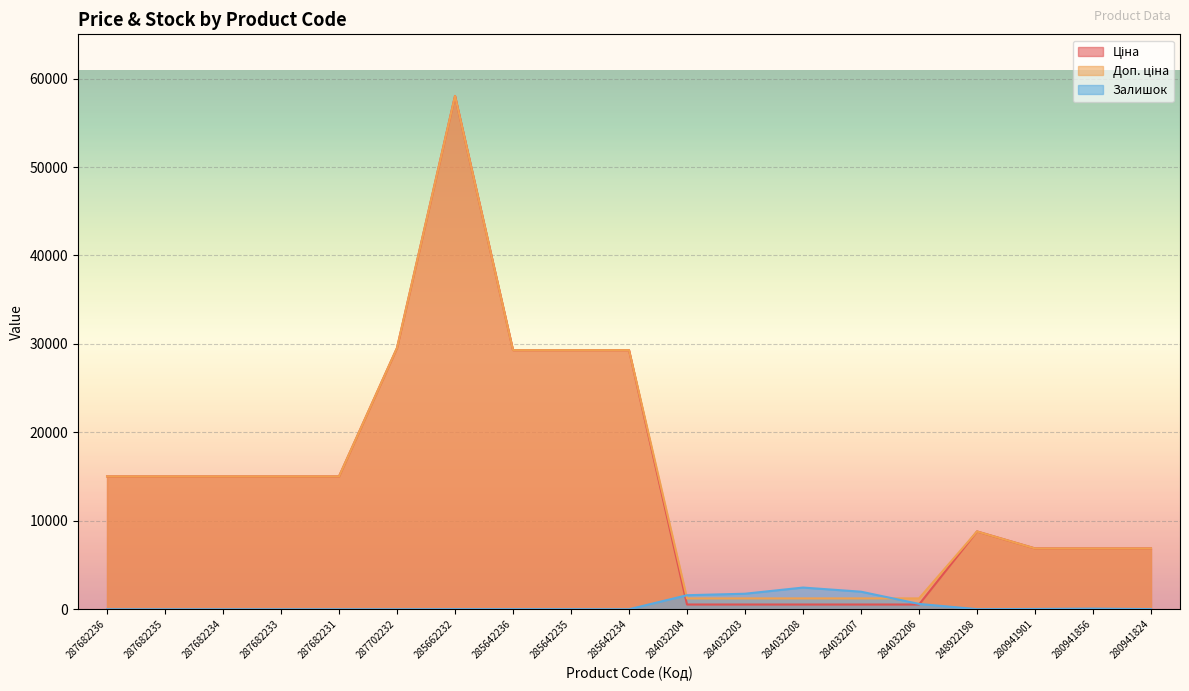

At how many categories does at least one series exceed 10173?

10